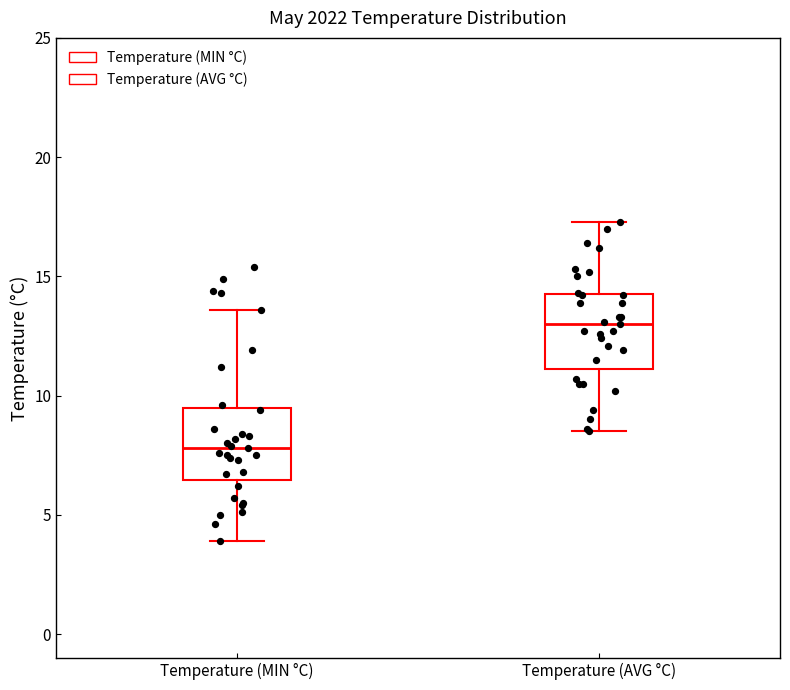

Which box has the highest median line?

Temperature (AVG °C)